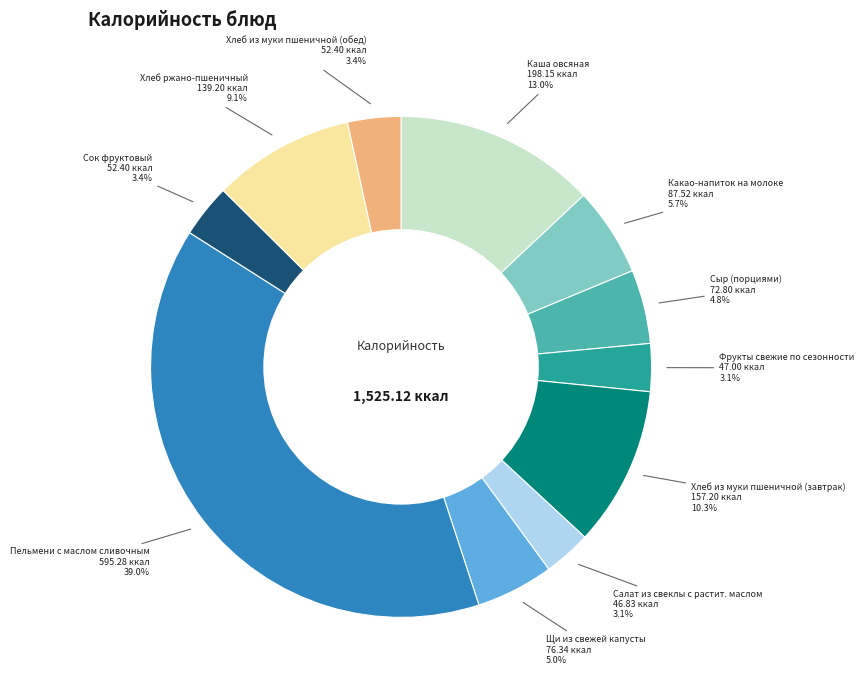

Is it true that Щи из свежей капусты is 1% of the pie?

False